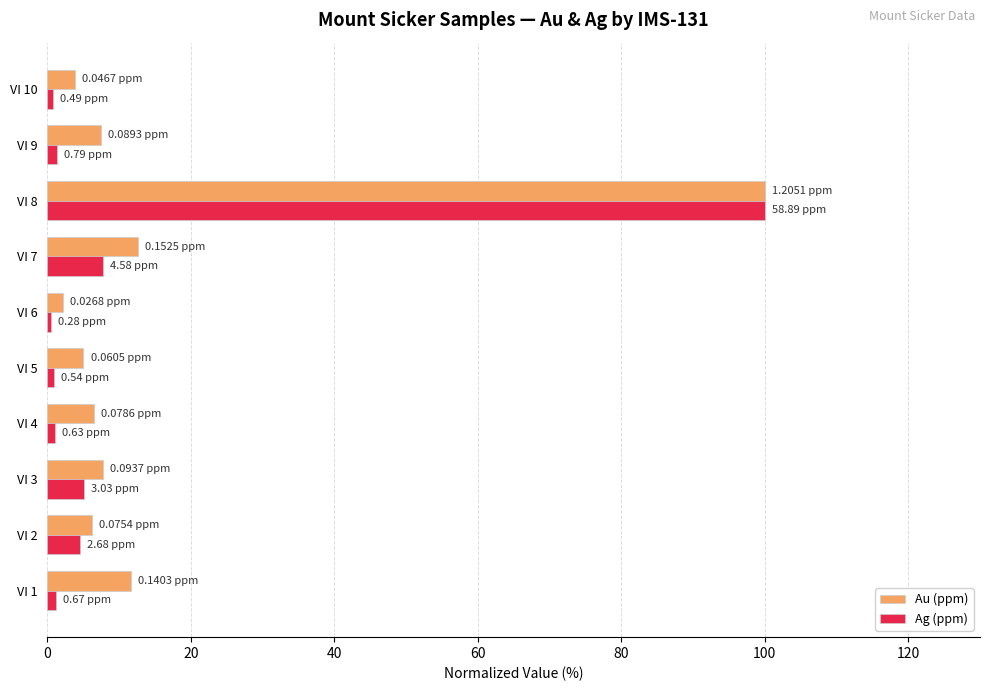

Is the value of Ag (ppm) at VI 10 greater than the value of Au (ppm) at VI 8?

No